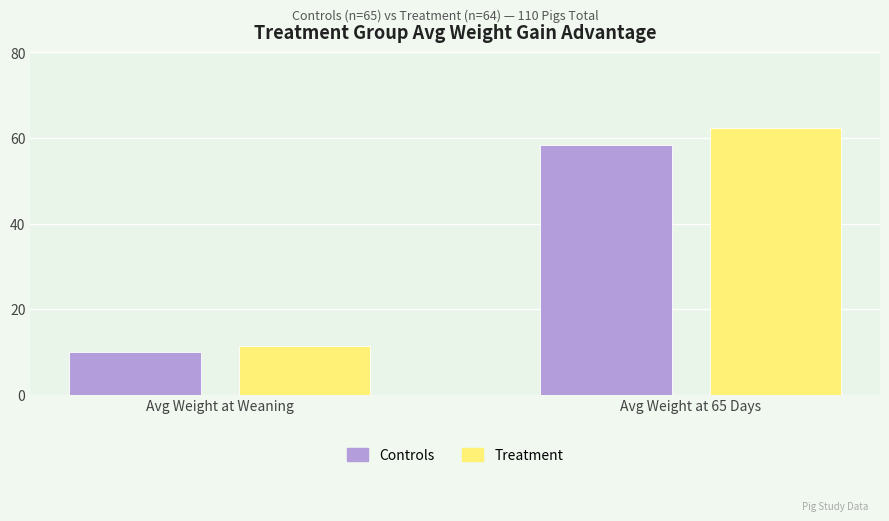

Which series changed the most between Avg Weight at Weaning and Avg Weight at 65 Days?

Treatment